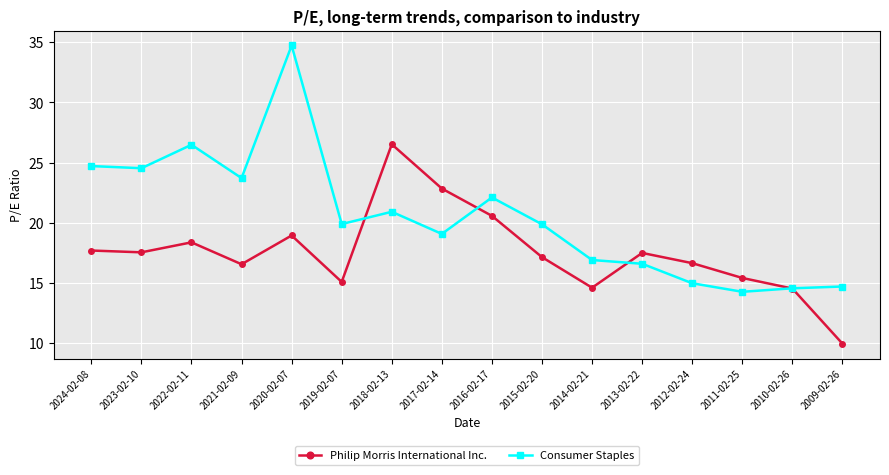

How many interior local peaks does the Philip Morris International Inc. series have?

4